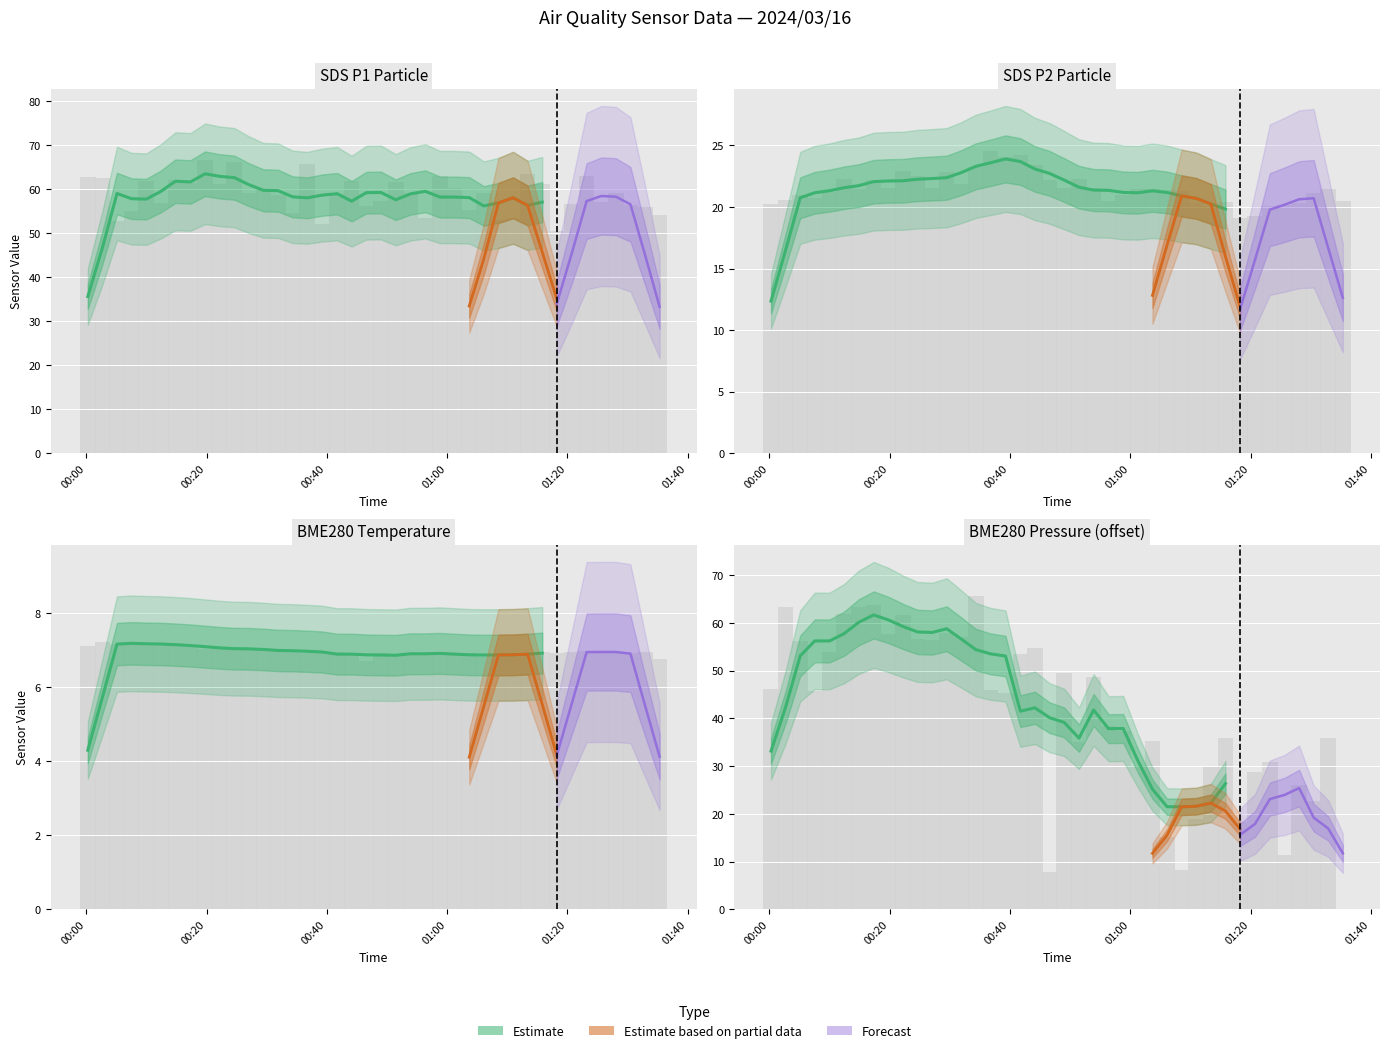

Between 2024/03/16 00:49:00 and 2024/03/16 01:06:06, which series saw the biggest shift?

BME280_pressure